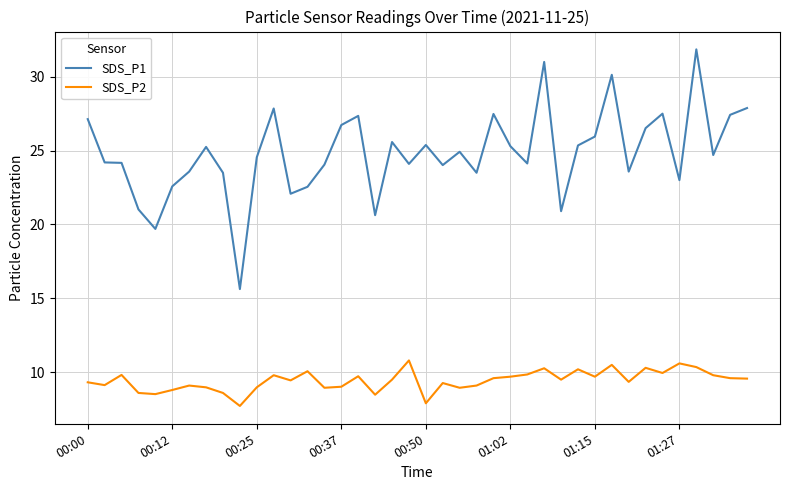

What is the difference between the maximum and minimum values in the SDS_P2 series?

3.1